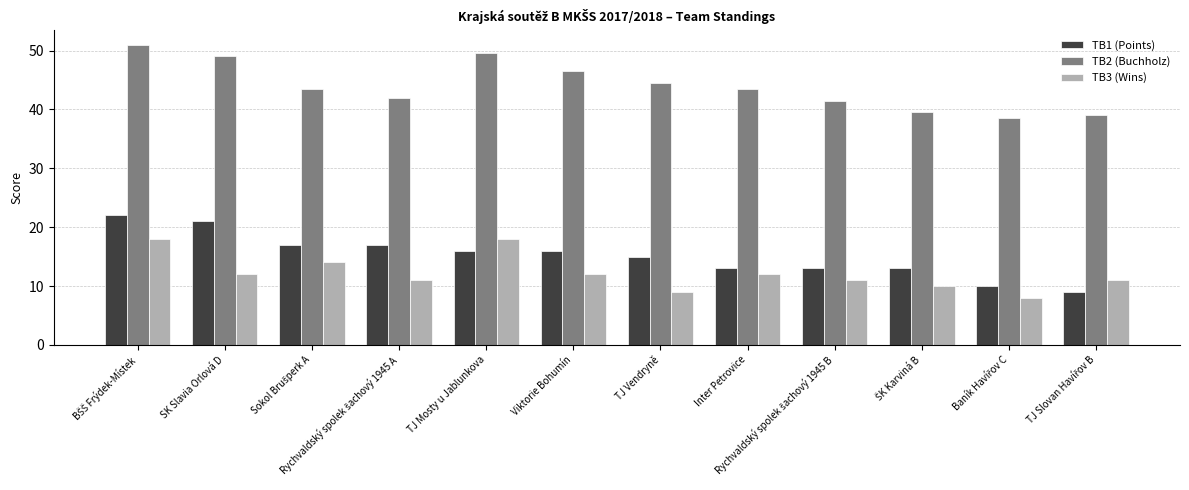

True or false: TB3 (Wins) has a value of 9.0 at TJ Vendryně.

True